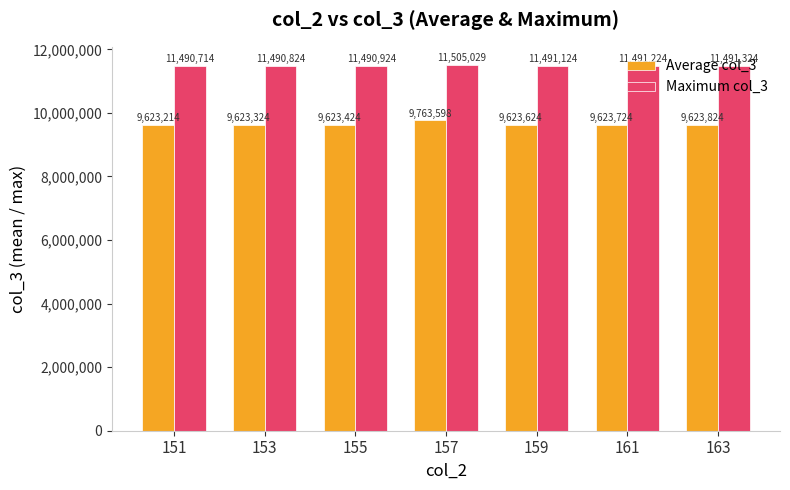

Rank the series at 161 from lowest to highest value.

Average col_3, Maximum col_3